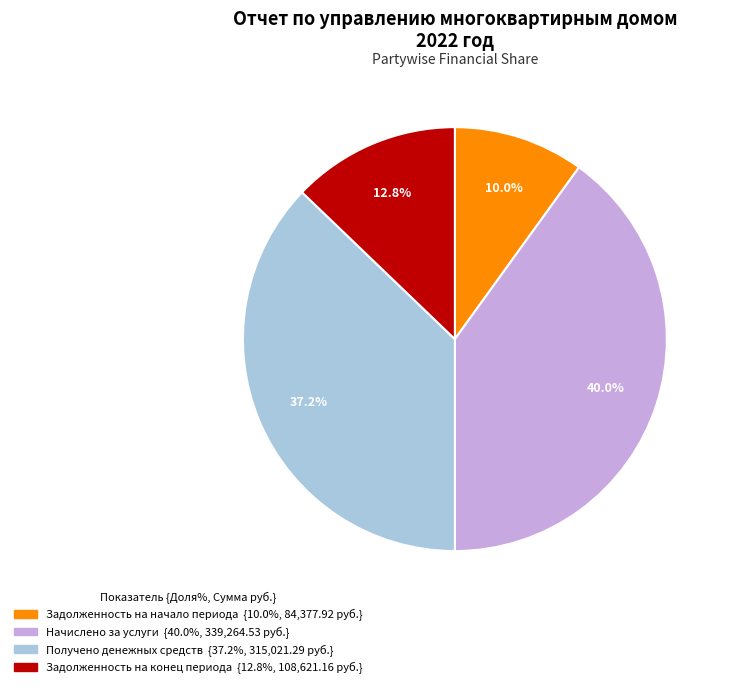

Which category has the biggest portion of the pie?

Начислено за услуги